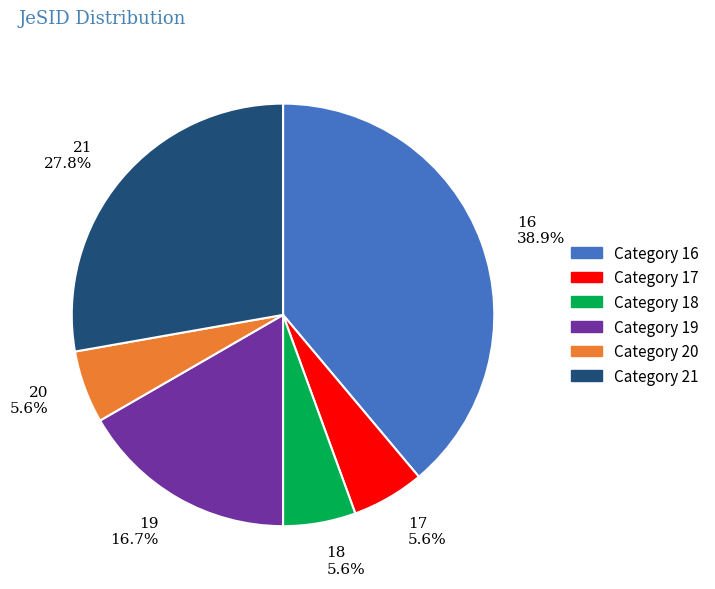

To the nearest percent, what is the average slice percentage?

17%